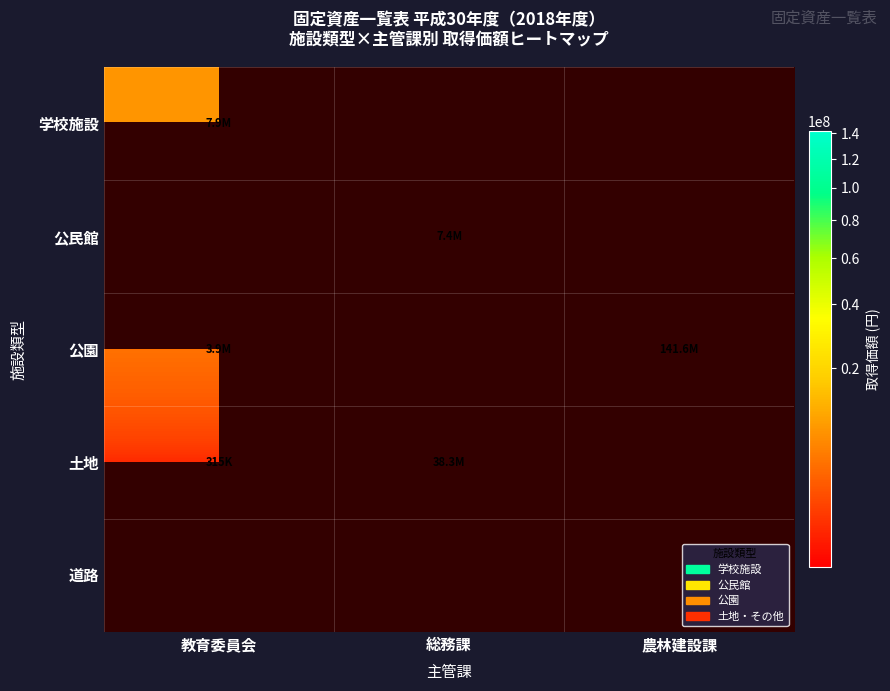

What is the difference between the maximum and minimum values in the 公園 series?

137661929.0